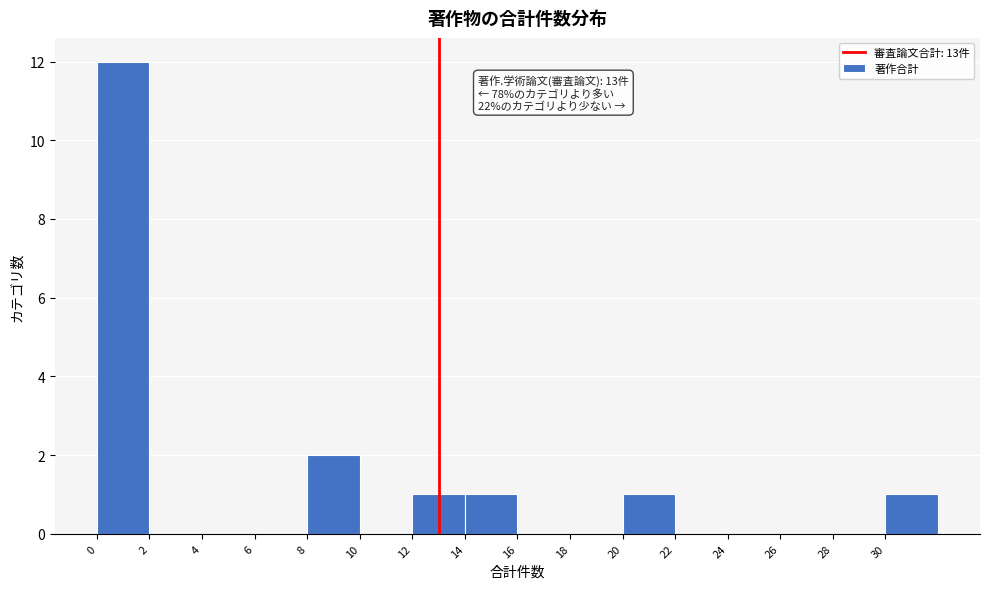

Over which range of the x-axis is the bar tallest?

0 to 2